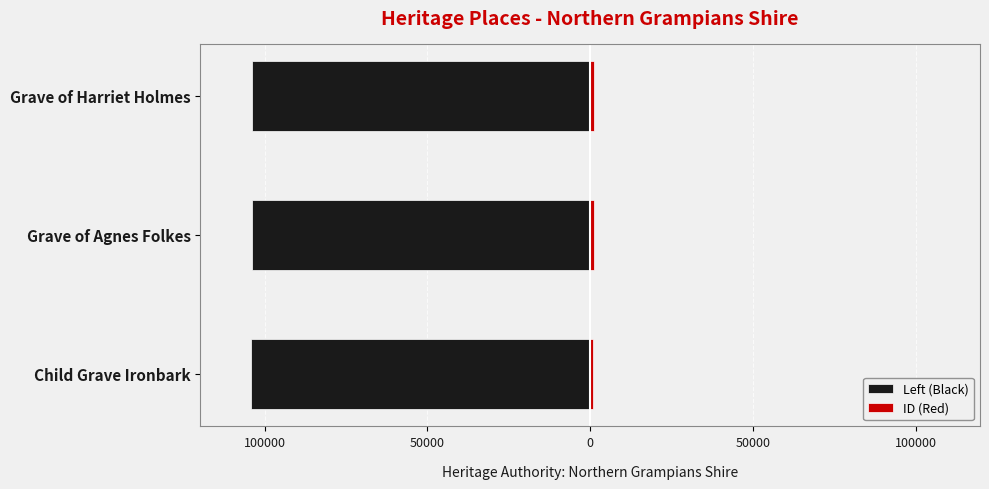

Rank the series by their average value, from highest to lowest.

ID (Red), Left (Black)